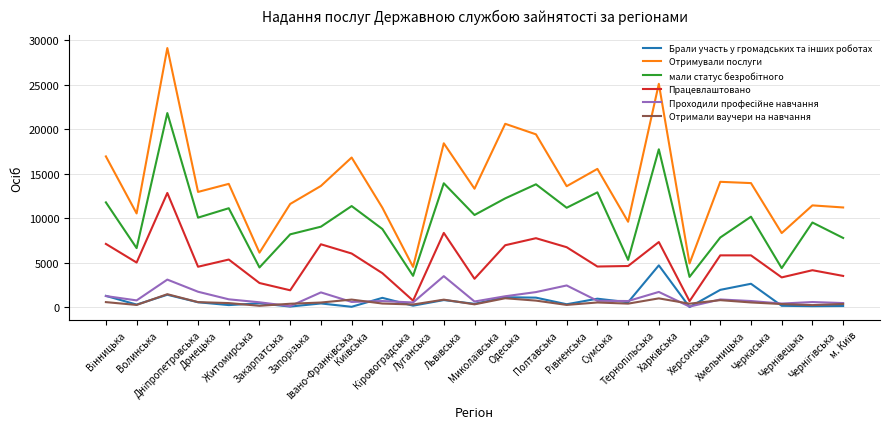

What is the highest value of the Отримали ваучери на навчання series?

1472